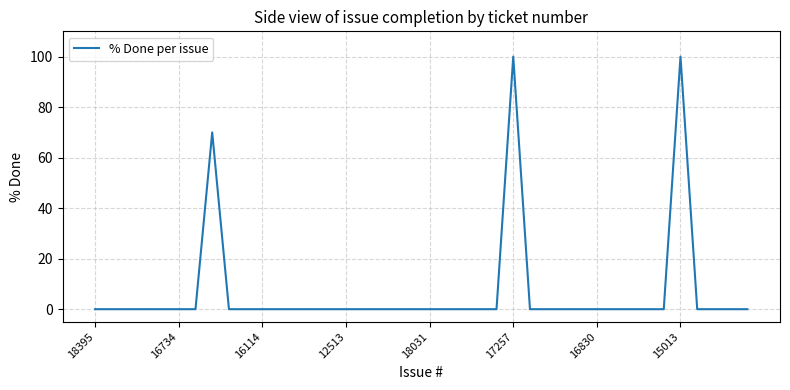

How many lines are shown in the chart?

1